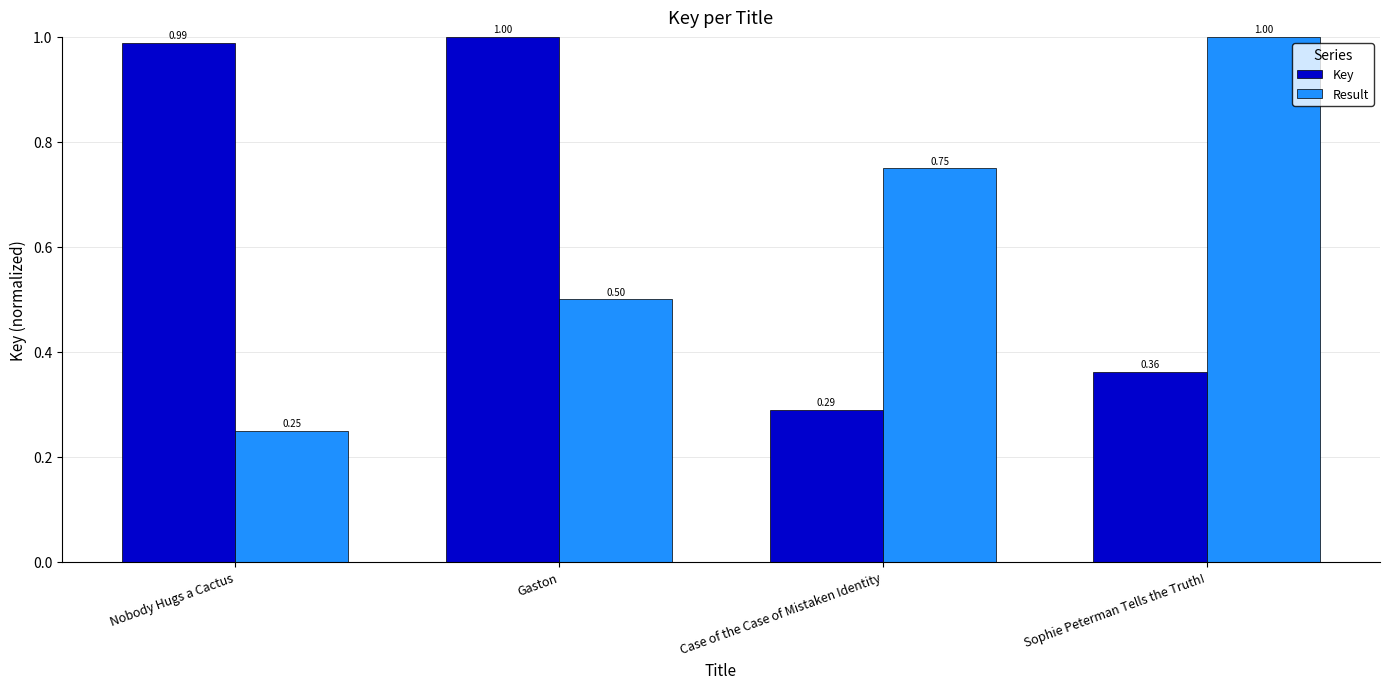

At which label is Result closest to 0?

Nobody Hugs a Cactus